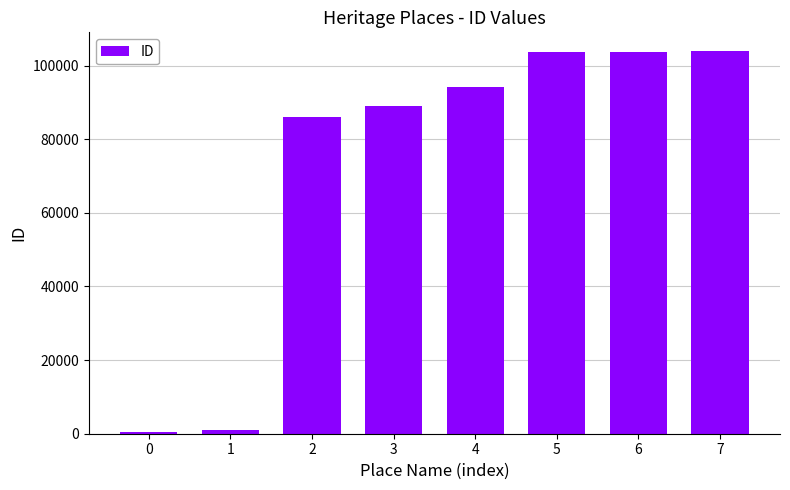

Read the value at 3.

88983